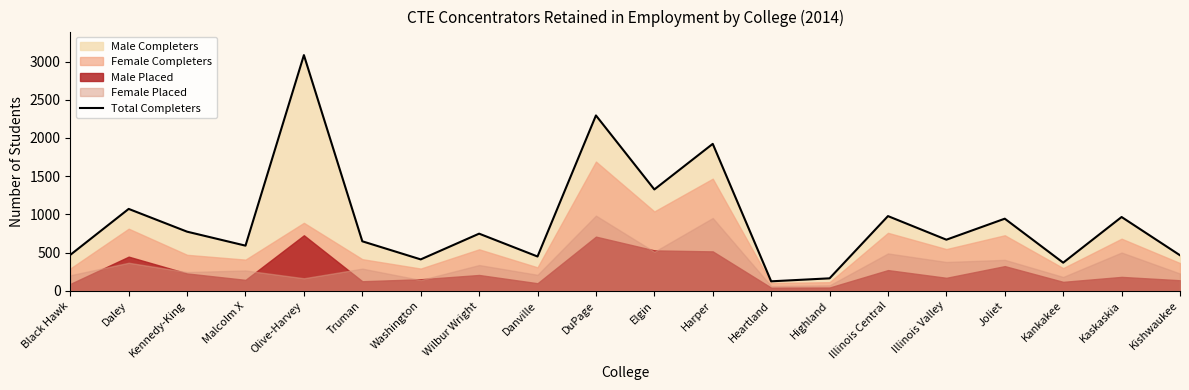

Which has a higher value, Wilbur Wright or Olive-Harvey?

Olive-Harvey